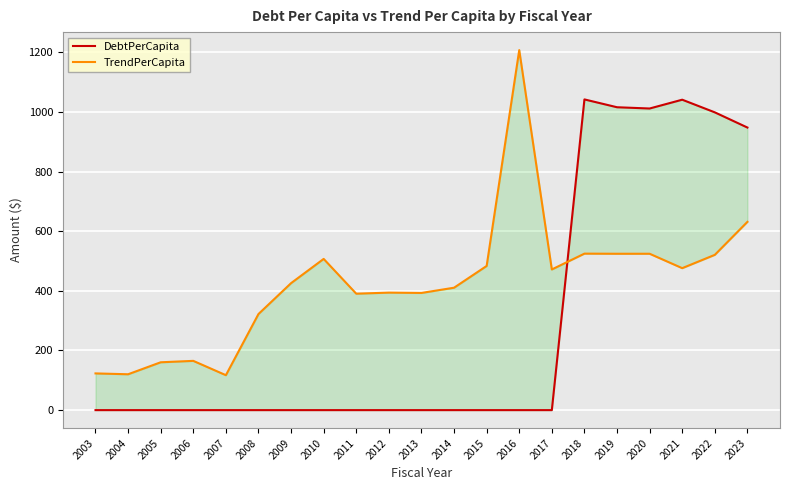

List the labels in order of DebtPerCapita value, largest first.

2018, 2021, 2019, 2020, 2022, 2023, 2003, 2004, 2005, 2006, 2007, 2008, 2009, 2010, 2011, 2012, 2013, 2014, 2015, 2016, 2017